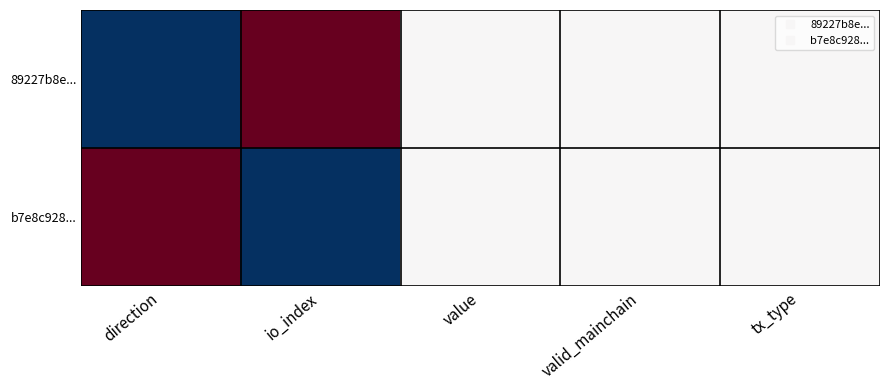

Which category has the lowest value across all series?

direction